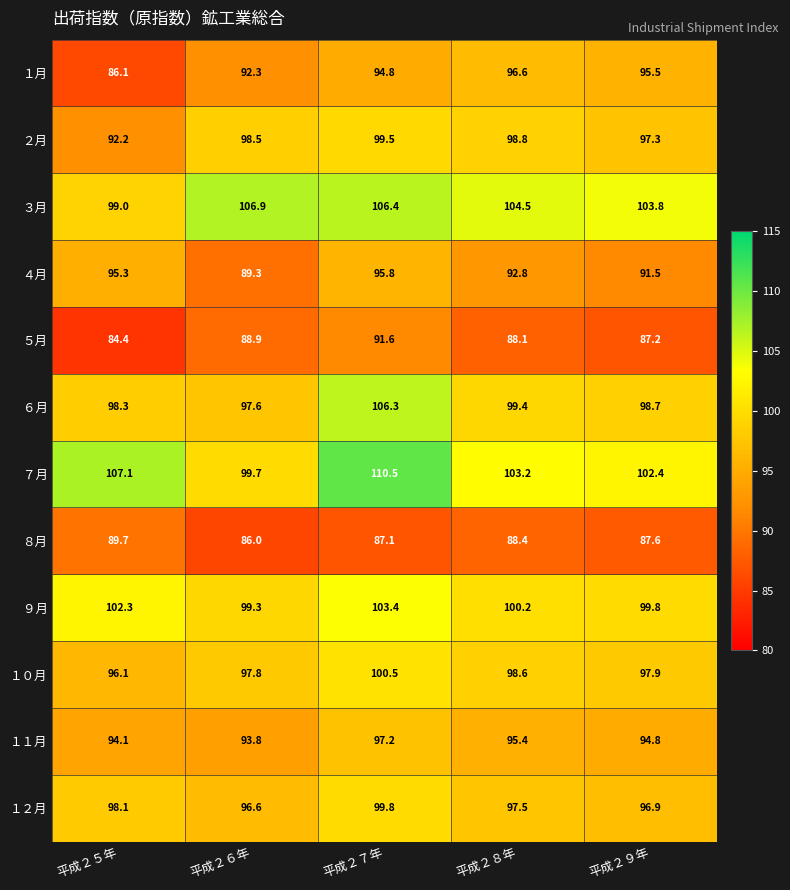

The value of １２月 at 平成２６年 is 171.6. True or false?

False